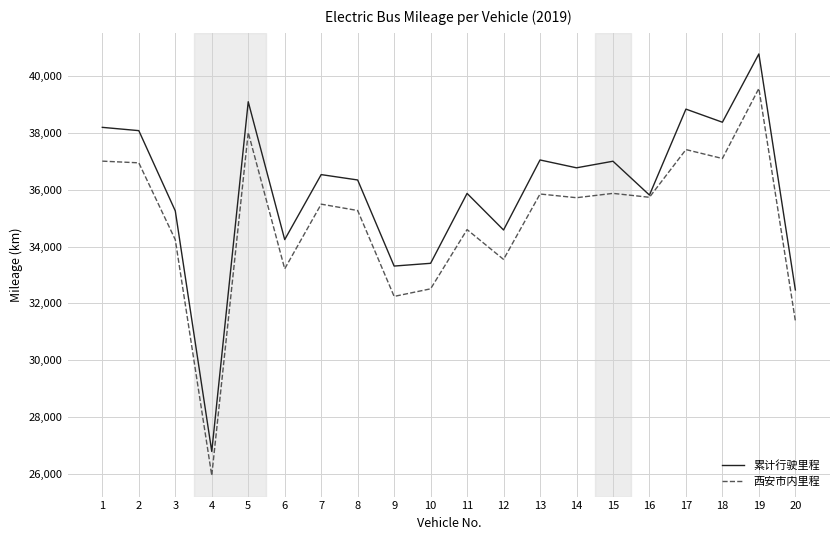

Which series has the largest range (max minus min)?

累计行驶里程